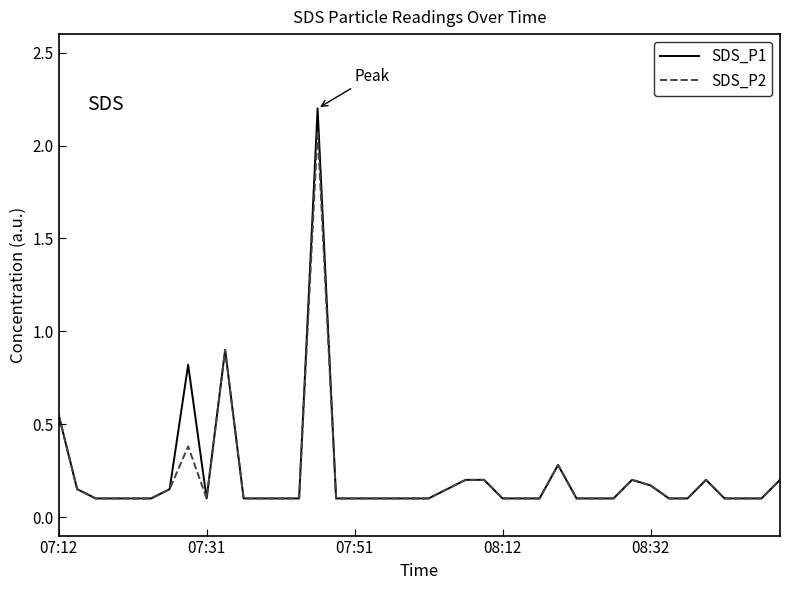

What is the highest value of the SDS_P1 series?

2.2